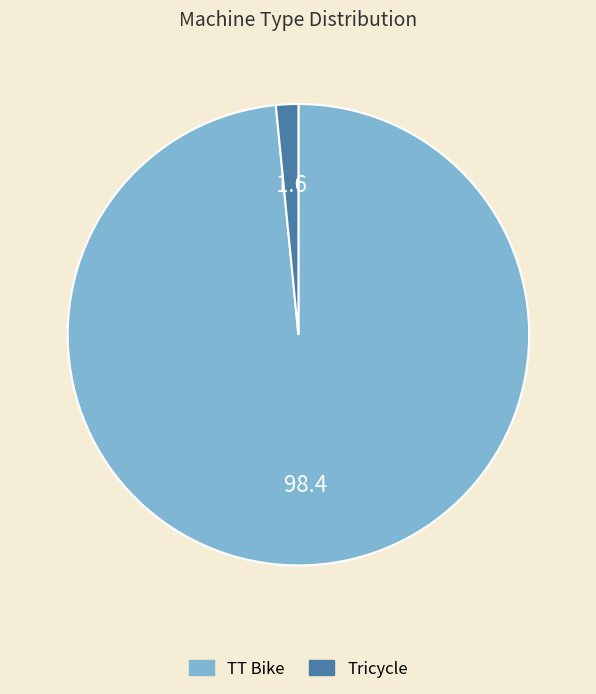

Is there a majority slice in this chart?

Yes